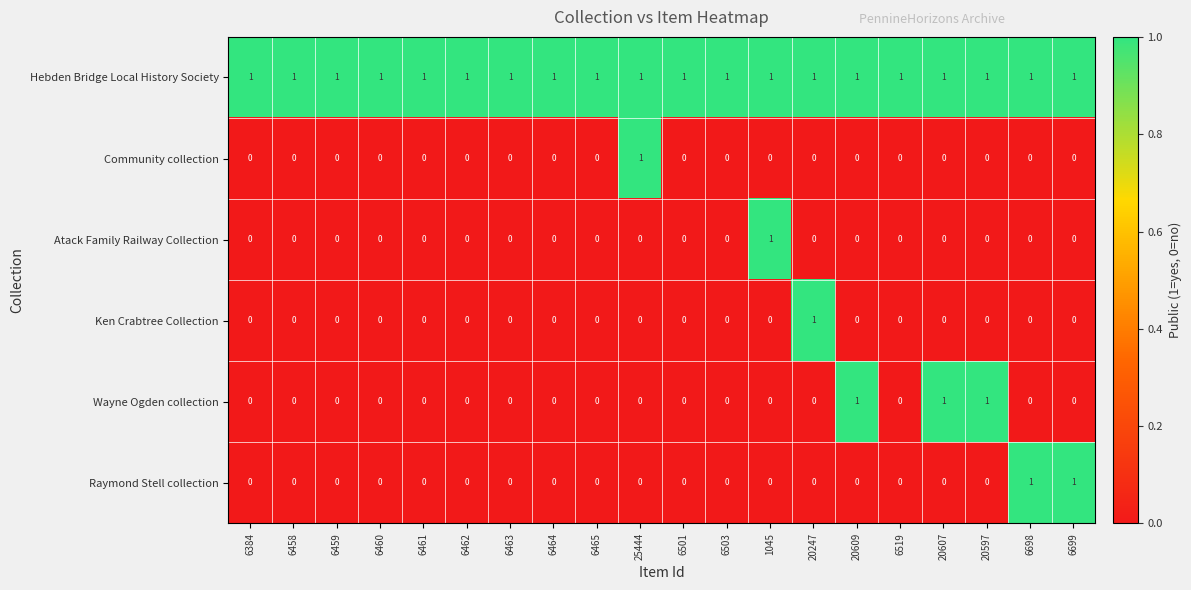

At how many categories does at least one series exceed 0?

20